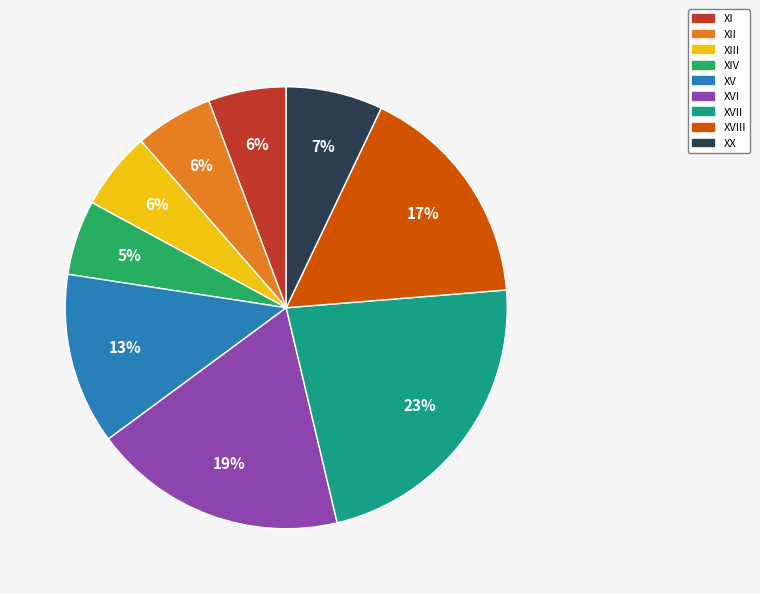

Is it true that XV is 13% of the pie?

True